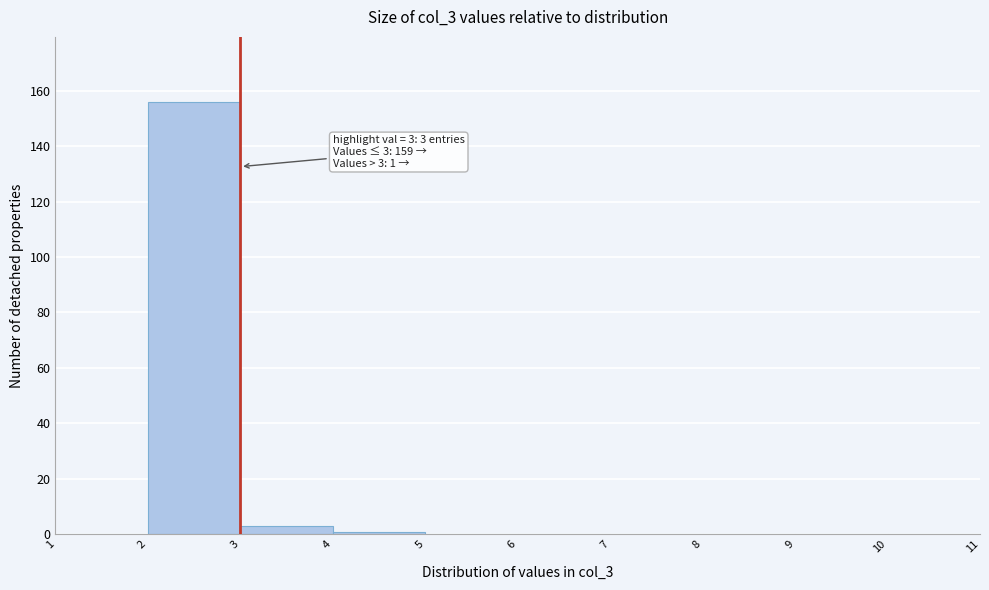

Which range on the x-axis has the tallest bar?

2 to 3